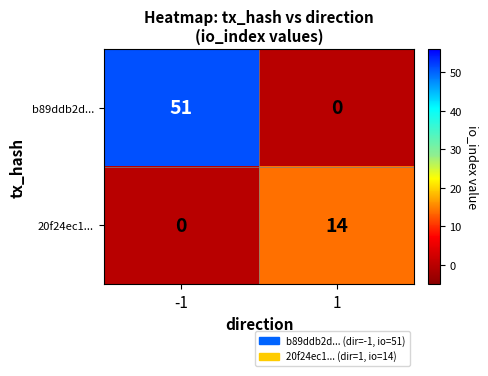

What is the difference between the highest and lowest values at 1?

14